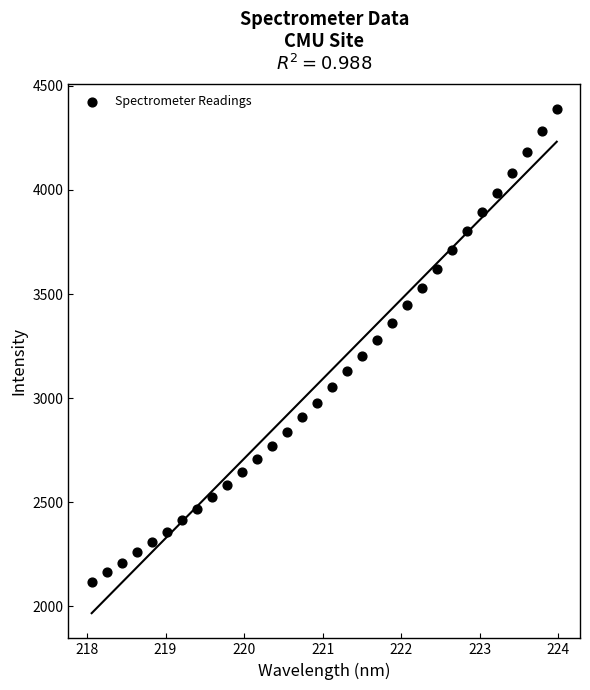

What is the range of X values (max minus min)?

5.9